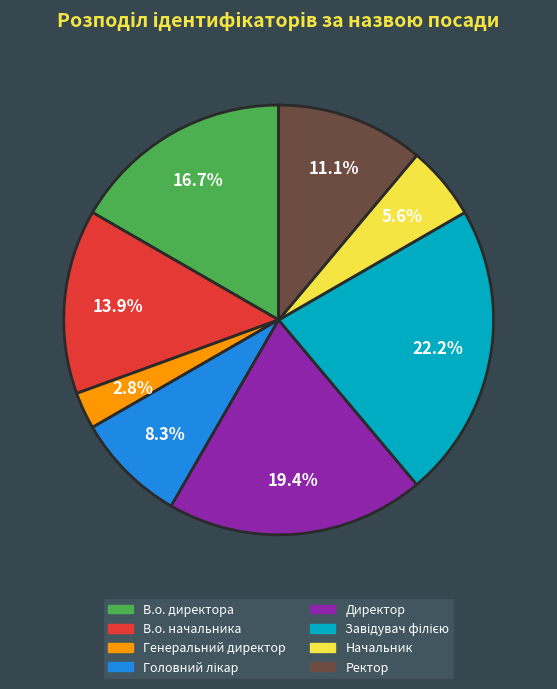

How many slices are in this pie chart?

8